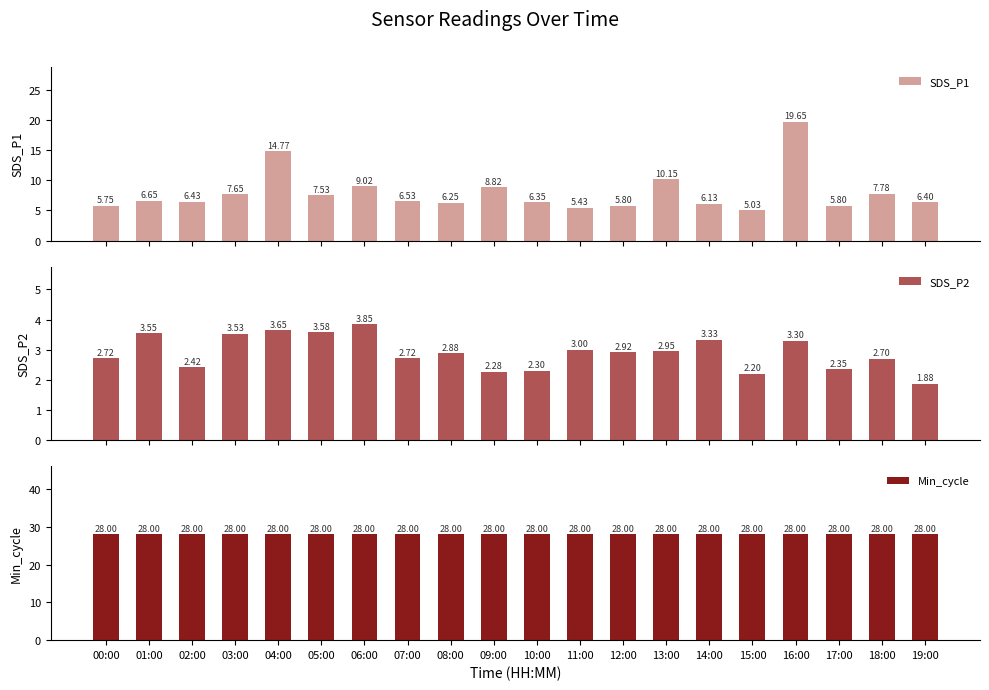

Reading left to right, what are all the values shown in this chart?

SDS_P1: 5.8	6.7	6.4	7.7	14.8	7.5	9.0	6.5	6.2	8.8	6.3	5.4	5.8	10.2	6.1	5.0	19.6	5.8	7.8	6.4
SDS_P2: 2.7	3.5	2.4	3.5	3.6	3.6	3.9	2.7	2.9	2.3	2.3	3.0	2.9	3.0	3.3	2.2	3.3	2.4	2.7	1.9
Min_cycle: 28.0	28.0	28.0	28.0	28.0	28.0	28.0	28.0	28.0	28.0	28.0	28.0	28.0	28.0	28.0	28.0	28.0	28.0	28.0	28.0